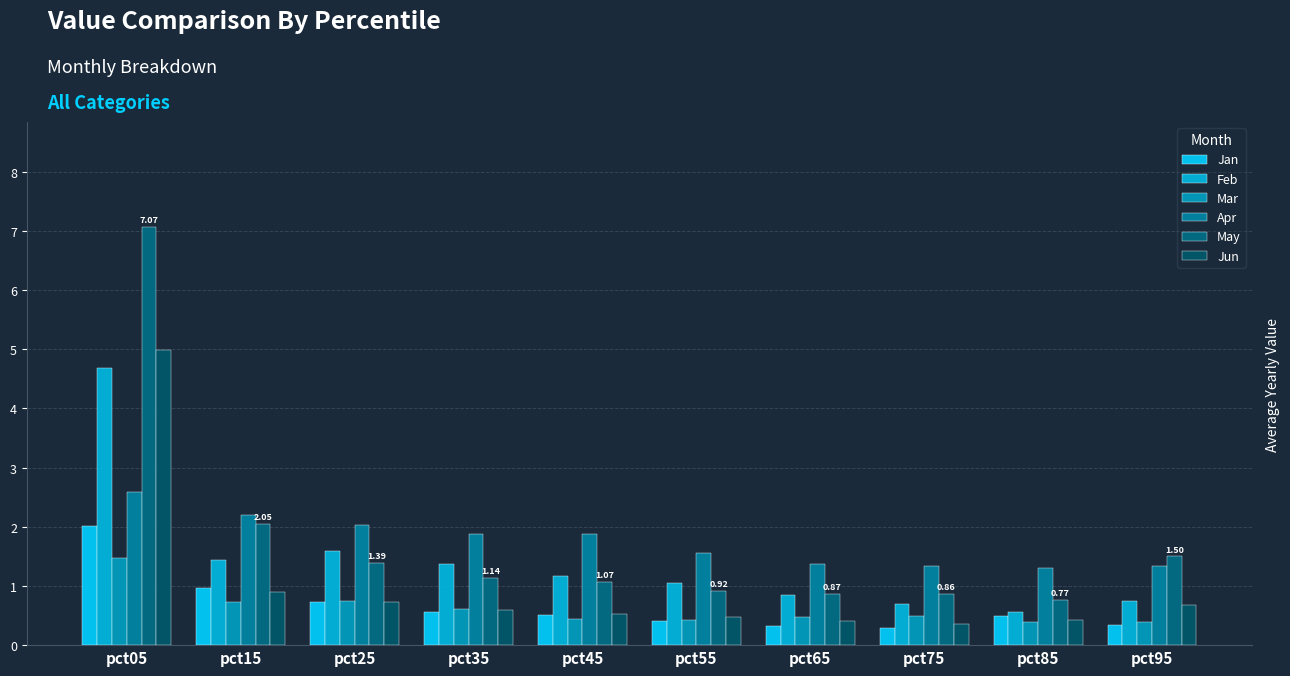

List the series in order of their peak value, lowest first.

Mar, Jan, Apr, Feb, Jun, May